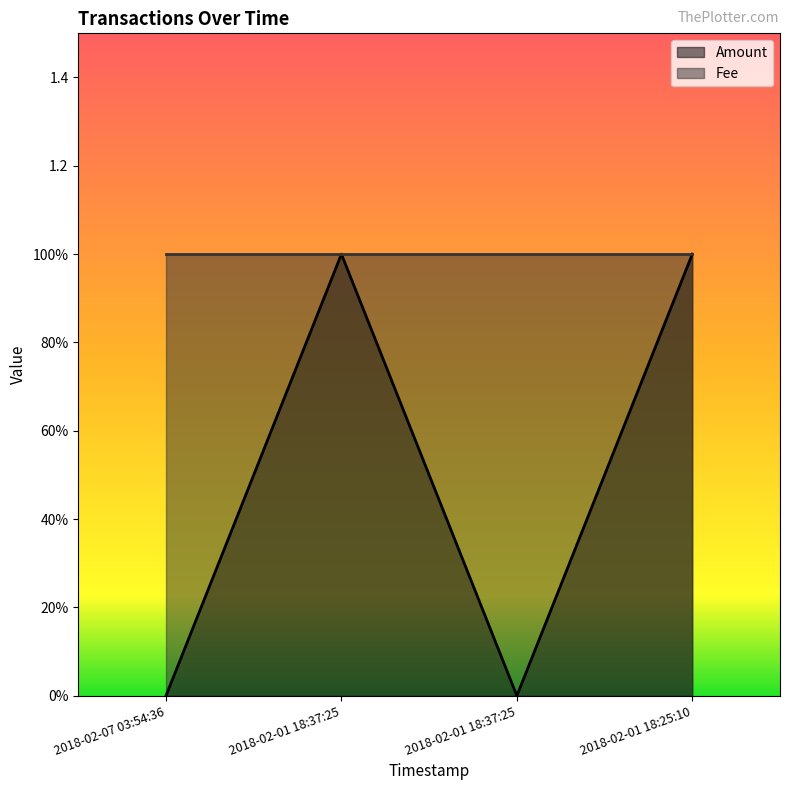

How many interior local peaks (higher than both neighbors) does the data have?

1